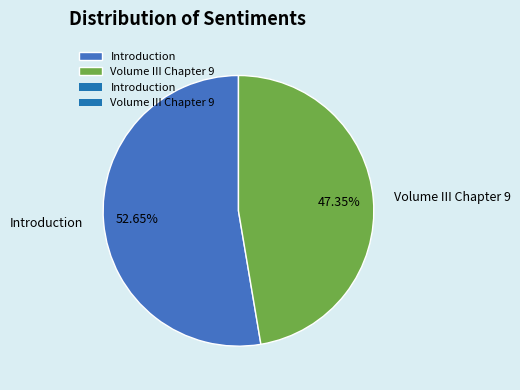

The Volume III Chapter 9 slice represents 57% of the pie. True or false?

False